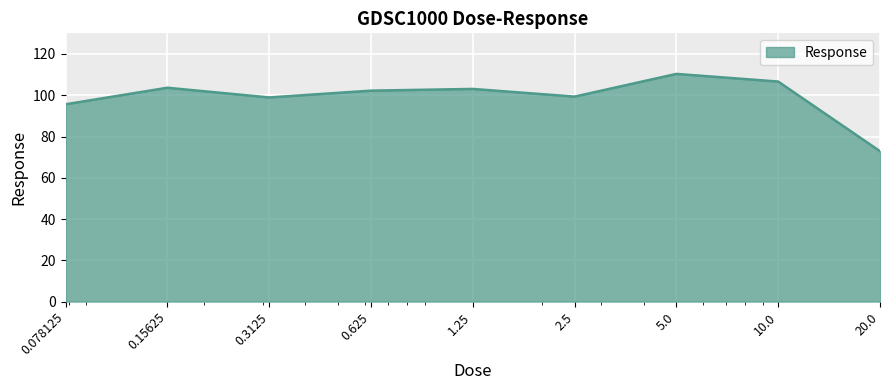

What is the difference between the maximum and minimum values?

37.5